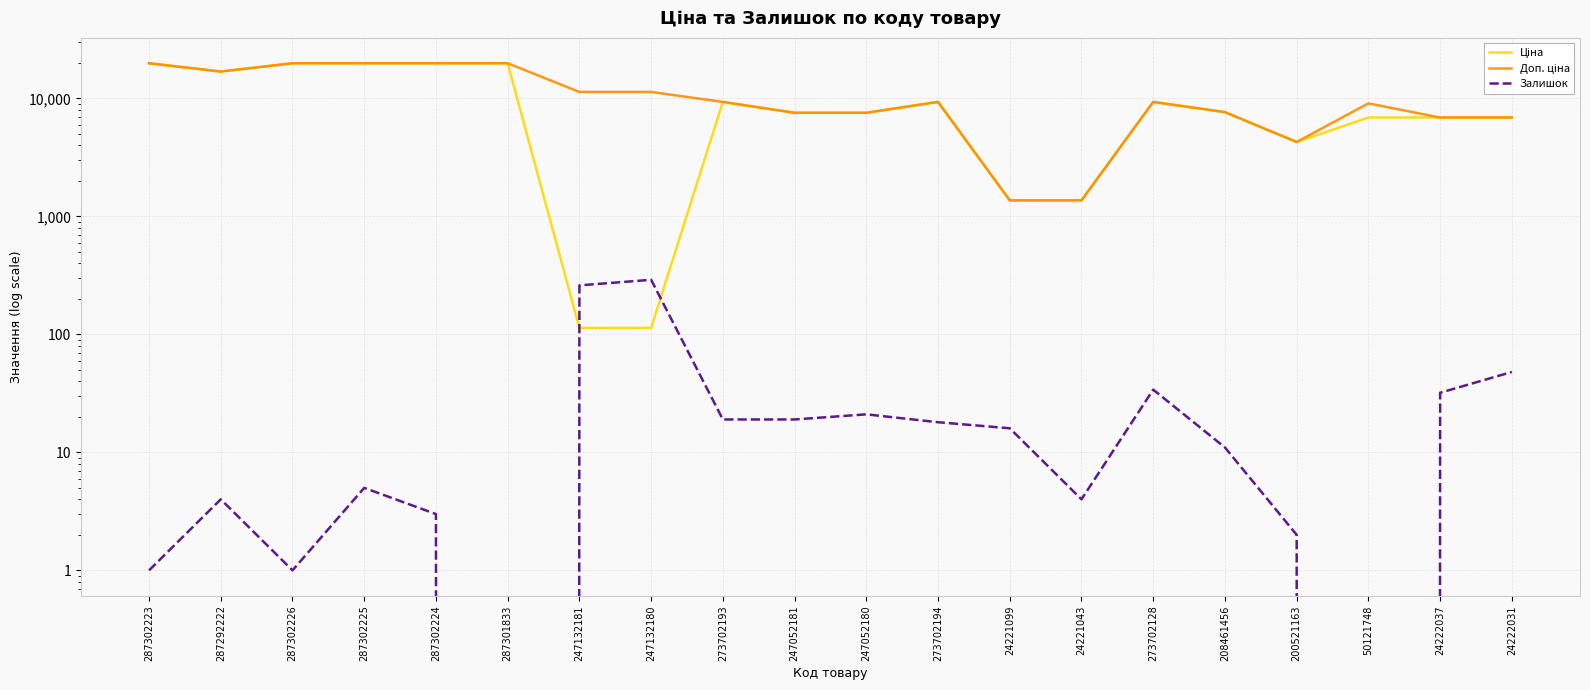

At which category does the chart reach its minimum across all series?

287301833